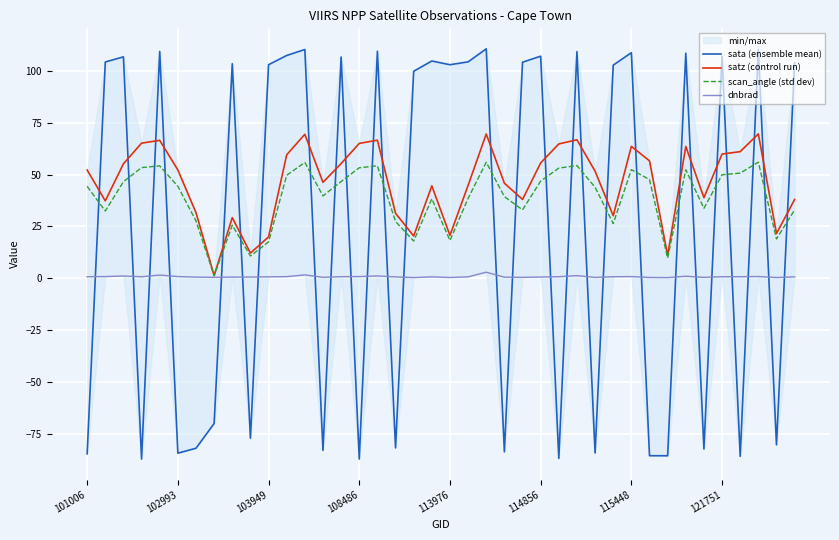

Which series ends up on top after the final intersection of sata (ensemble mean) and scan_angle (std dev)?

sata (ensemble mean)